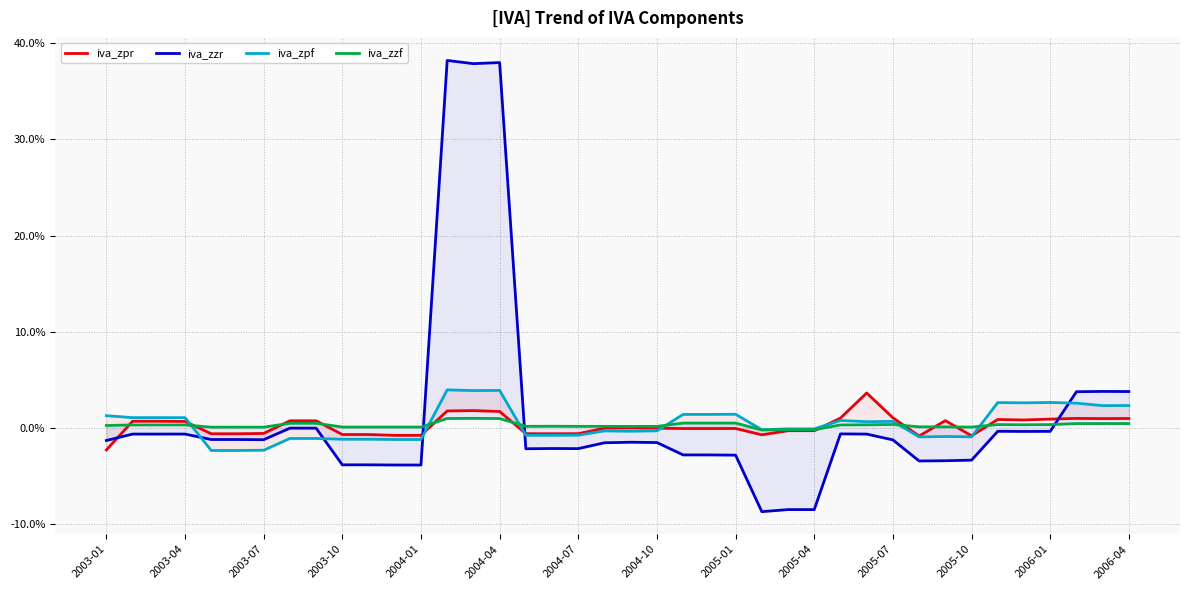

How many interior local peaks does the iva_zzr series have?

8